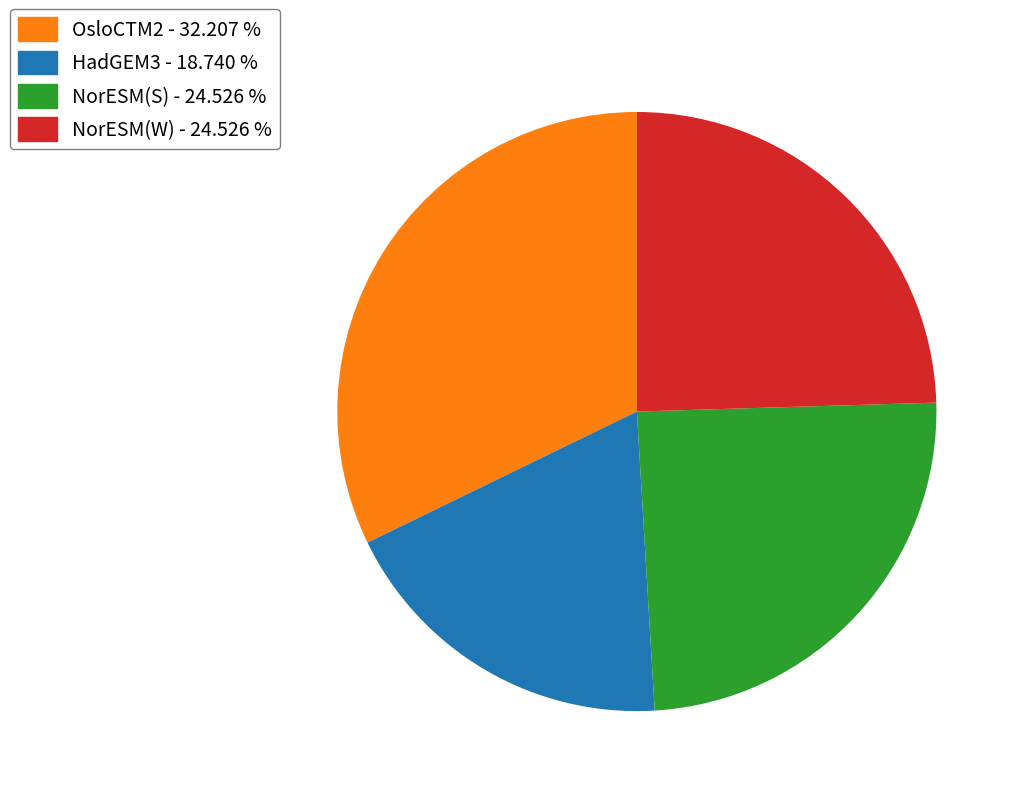

True or false: OsloCTM2 accounts for 32% of the total.

True